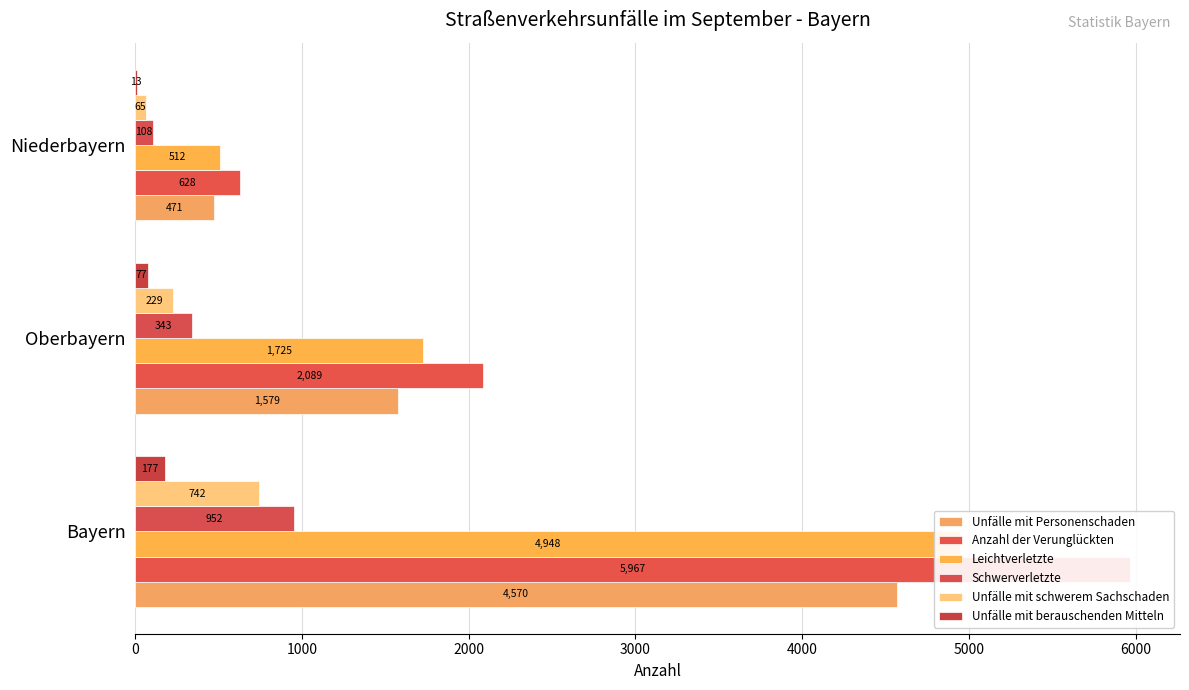

Which series changed the most between Bayern and Oberbayern?

Anzahl der Verunglückten